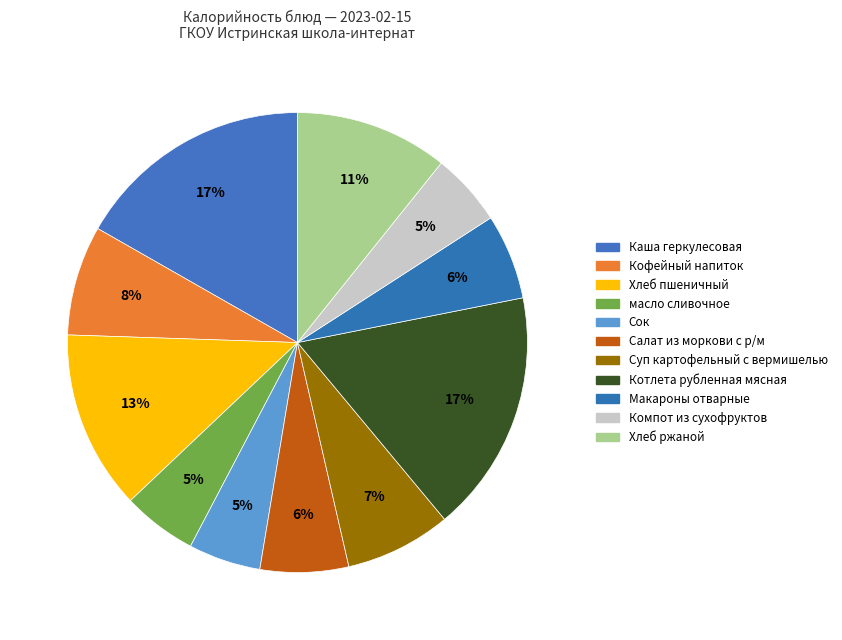

Which slice is the smallest?

Сок